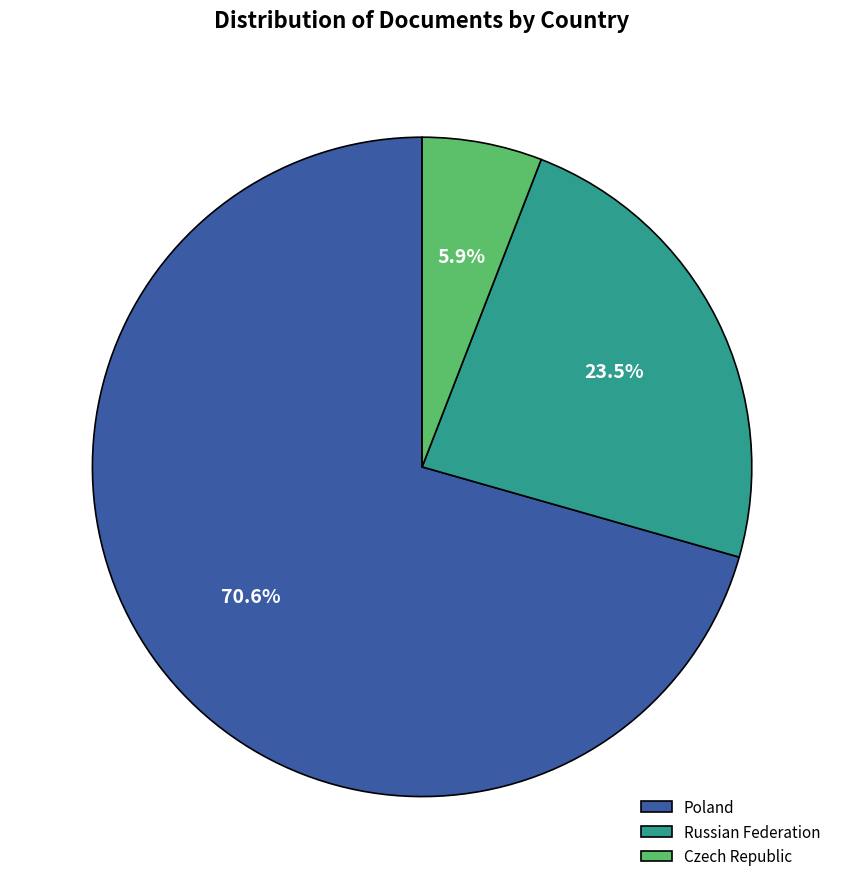

What percentage is the Poland slice, to the nearest percent?

71%